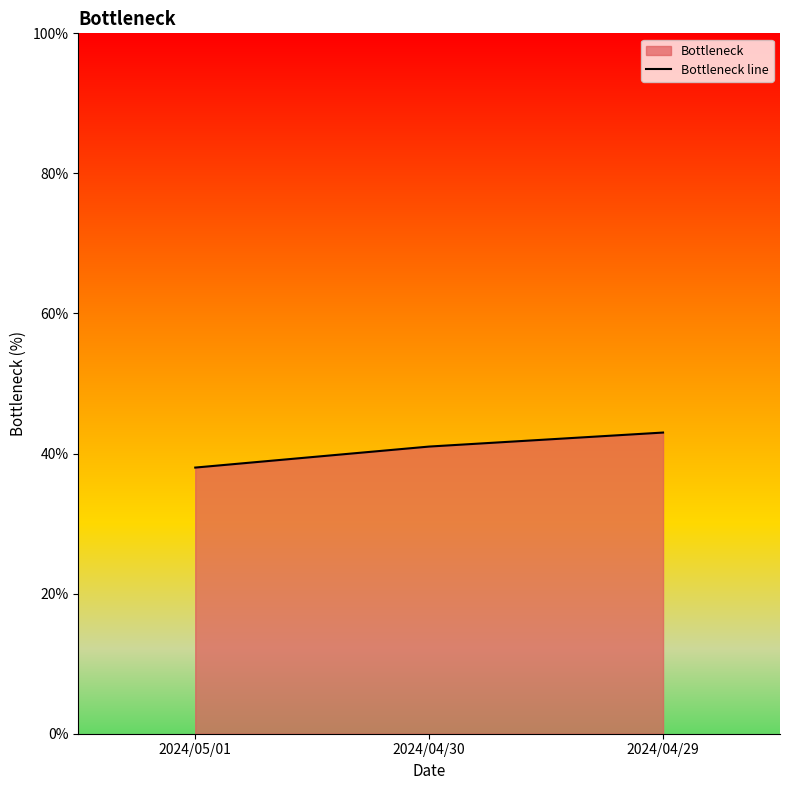

List the labels in order of value, largest first.

2024/04/29, 2024/04/30, 2024/05/01